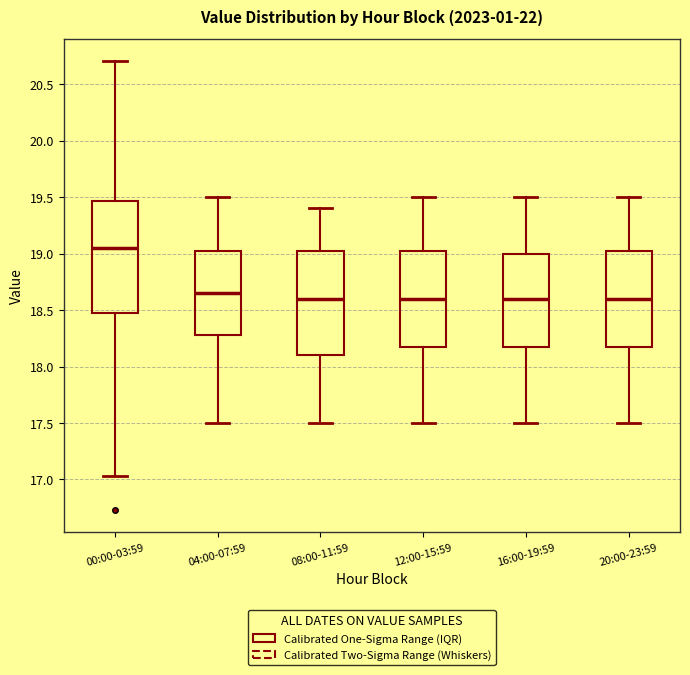

Reading left to right, read every box against the y-axis: the position of its median line, the range the box covers, and the ends of its whiskers. The values are not printed on the chart, so give them approximately, as read against the axis.

00:00-03:59: median 19.05, box 18.50 to 19.45, whiskers 17.05 to 20.70
04:00-07:59: median 18.65, box 18.30 to 19.05, whiskers 17.50 to 19.50
08:00-11:59: median 18.60, box 18.10 to 19.05, whiskers 17.50 to 19.40
12:00-15:59: median 18.60, box 18.20 to 19.05, whiskers 17.50 to 19.50
16:00-19:59: median 18.60, box 18.20 to 19.00, whiskers 17.50 to 19.50
20:00-23:59: median 18.60, box 18.20 to 19.05, whiskers 17.50 to 19.50